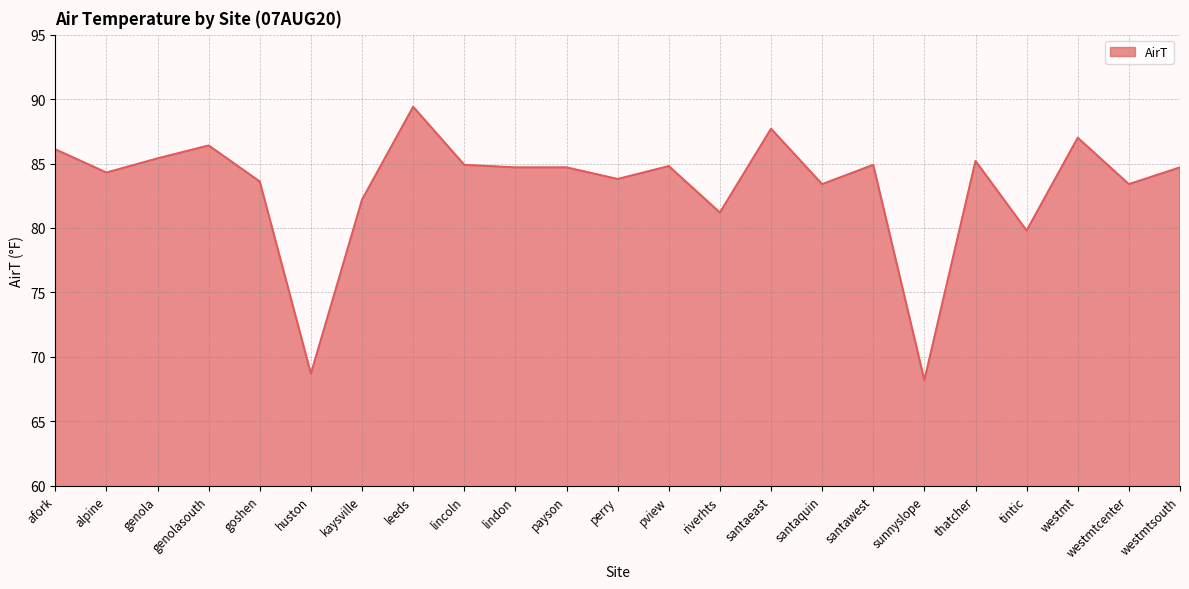

Where is the first local minimum?

alpine